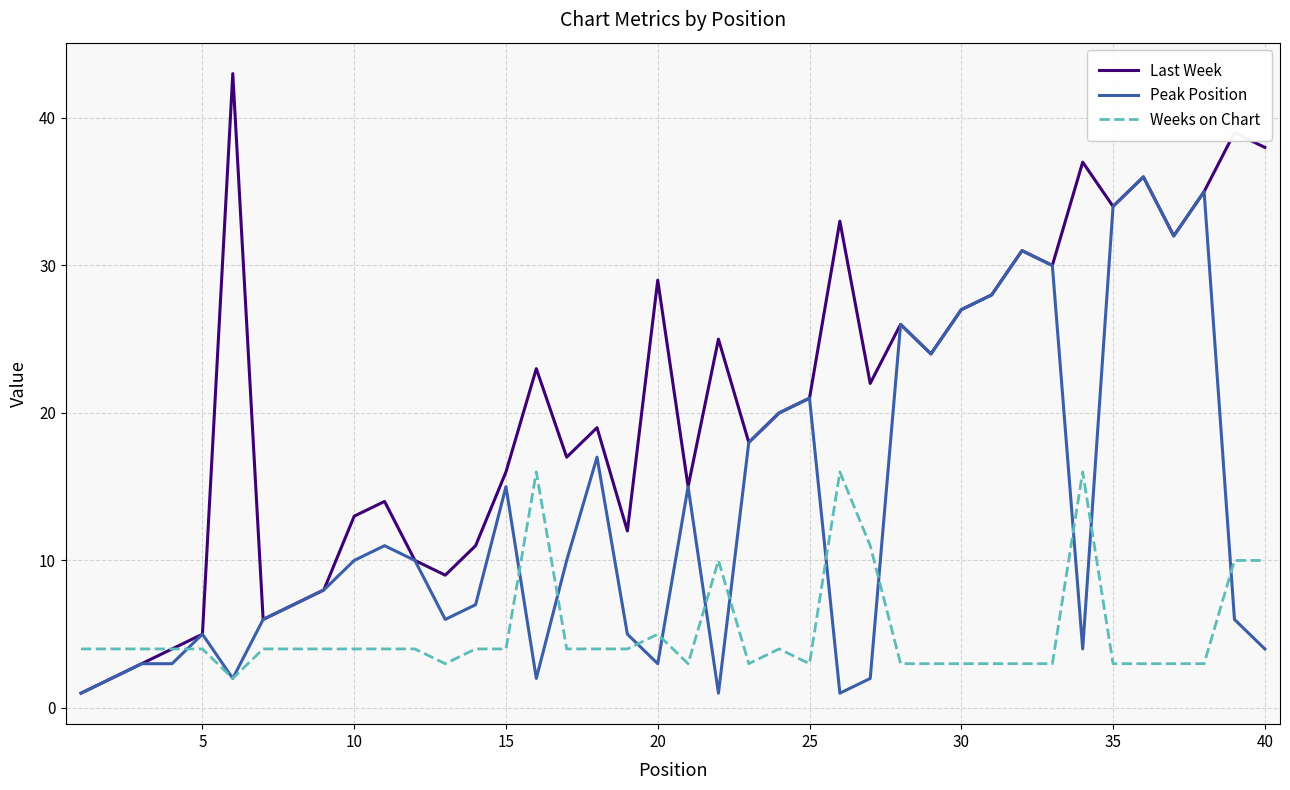

Reading right to left, extract all data points from this chart.

Last Week: 38	39	35	32	36	34	37	30	31	28	27	24	26	22	33	21	20	18	25	15	29	12	19	17	23	16	11	9	10	14	13	8	7	6	43	5	4	3	2	1
Peak Position: 4	6	35	32	36	34	4	30	31	28	27	24	26	2	1	21	20	18	1	15	3	5	17	10	2	15	7	6	10	11	10	8	7	6	2	5	3	3	2	1
Weeks on Chart: 10	10	3	3	3	3	16	3	3	3	3	3	3	11	16	3	4	3	10	3	5	4	4	4	16	4	4	3	4	4	4	4	4	4	2	4	4	4	4	4